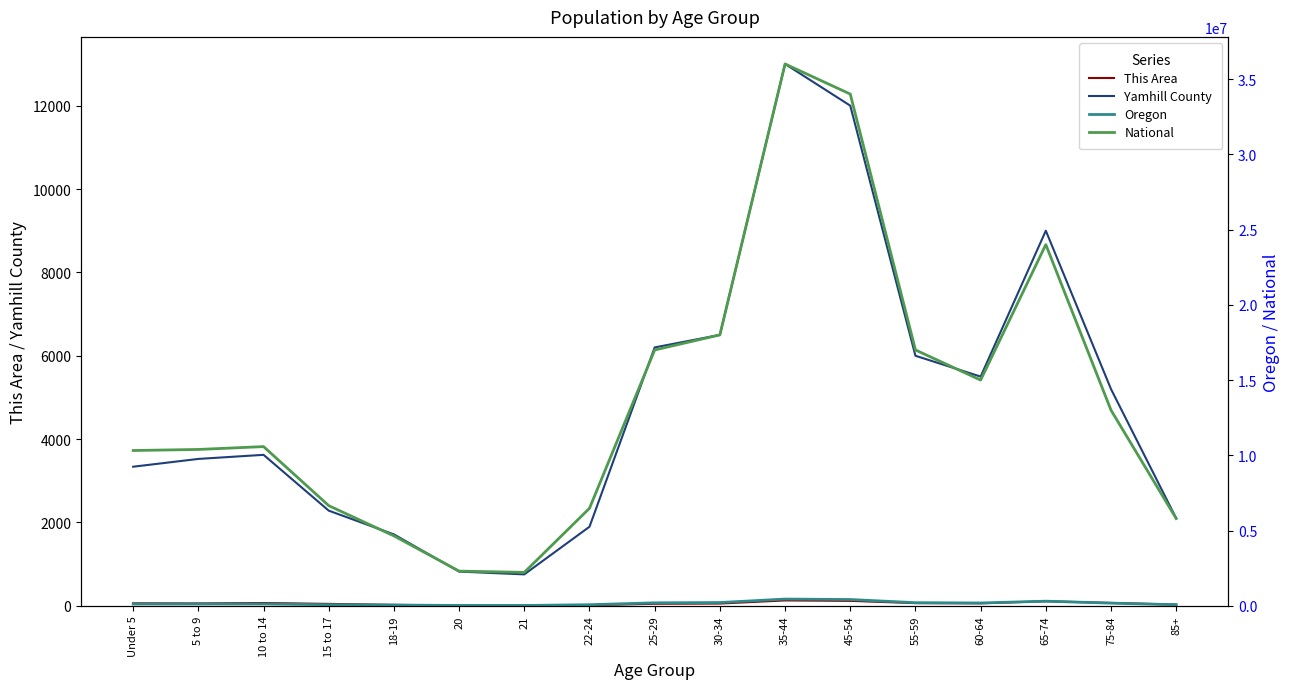

Between 35-44 and 15 to 17, which is larger?

35-44